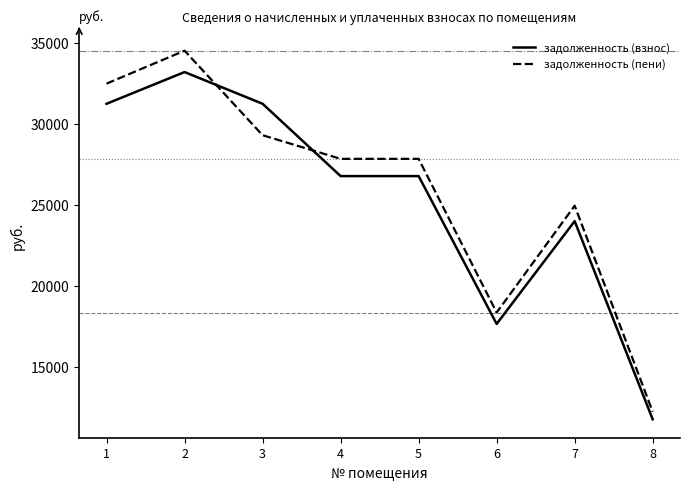

Rank the series by their average value, from lowest to highest.

задолженность (взнос), задолженность (пени)